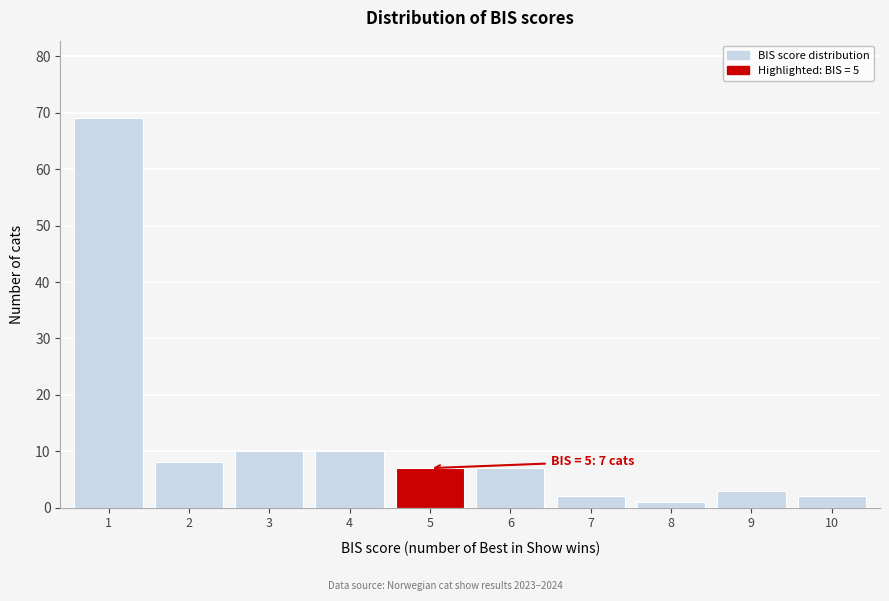

Reading left to right, extract all data points from this chart.

1=69	2=8	3=10	4=10	5=7	6=7	7=2	8=1	9=3	10=2